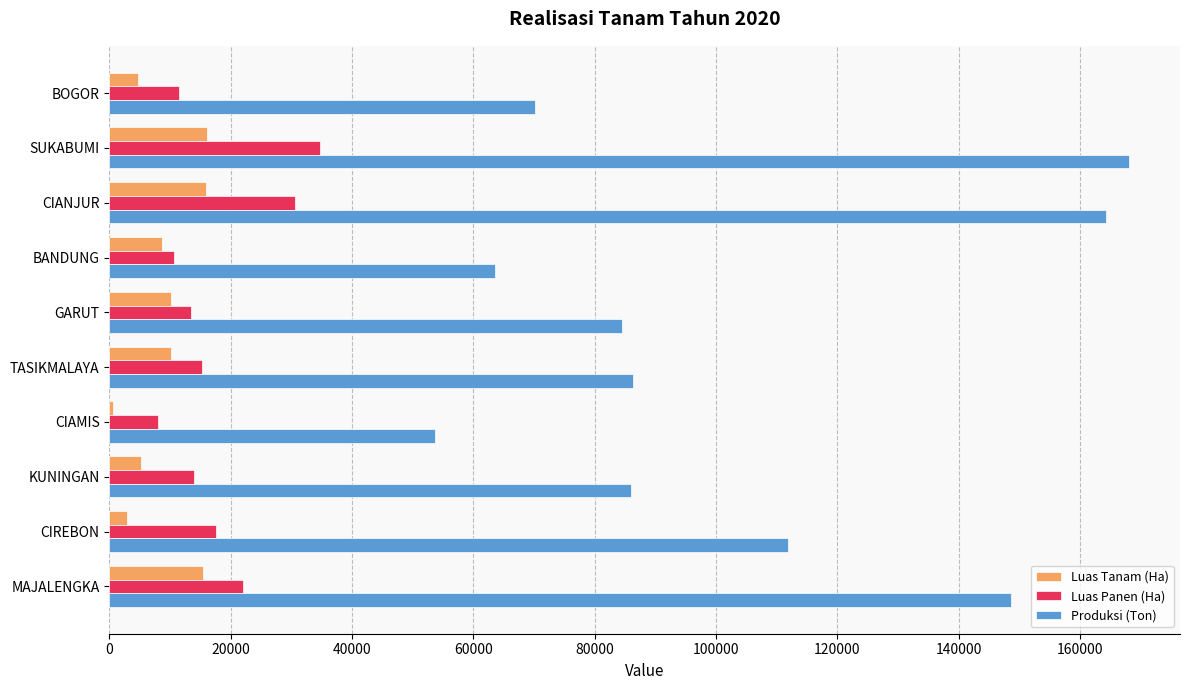

Which series has the largest total across all categories?

Produksi (Ton)